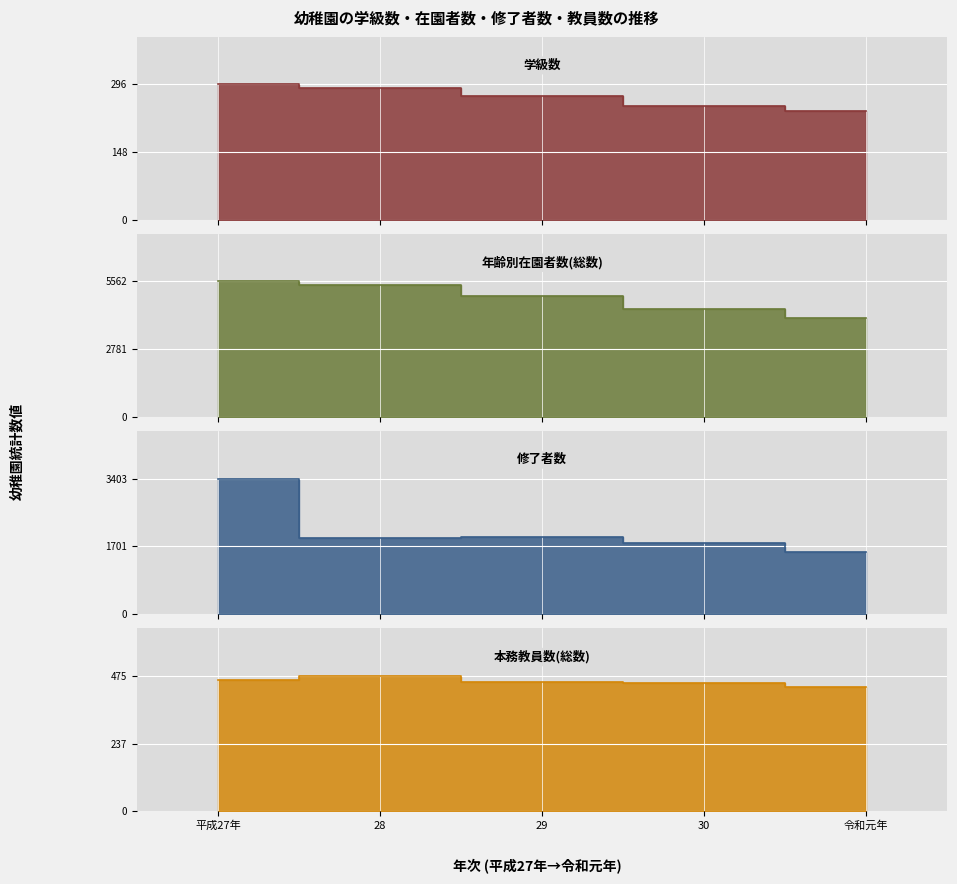

What is the total value across all series at 30?

6920